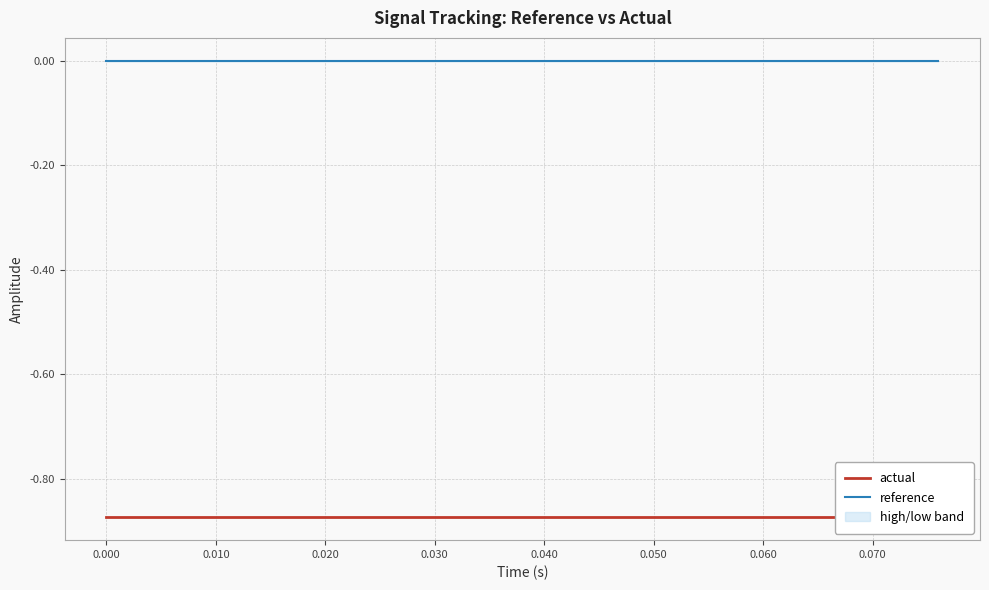

Rank the series by their maximum value, from highest to lowest.

reference, actual